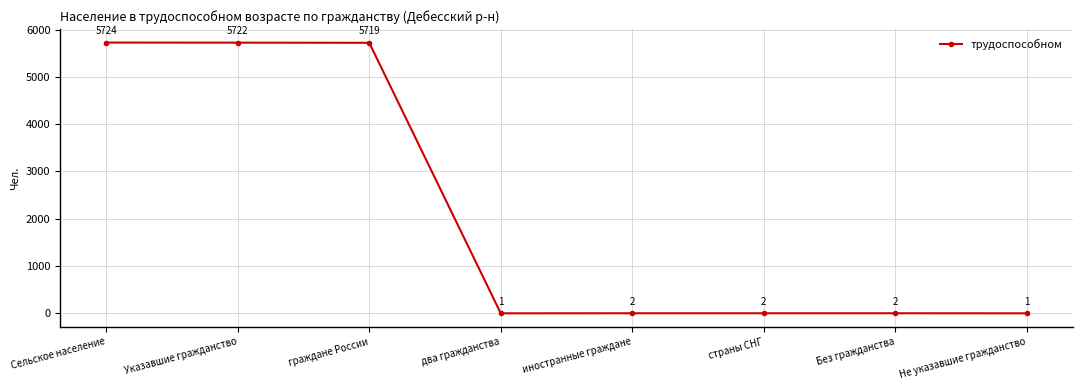

What is the maximum value shown in the chart?

5724